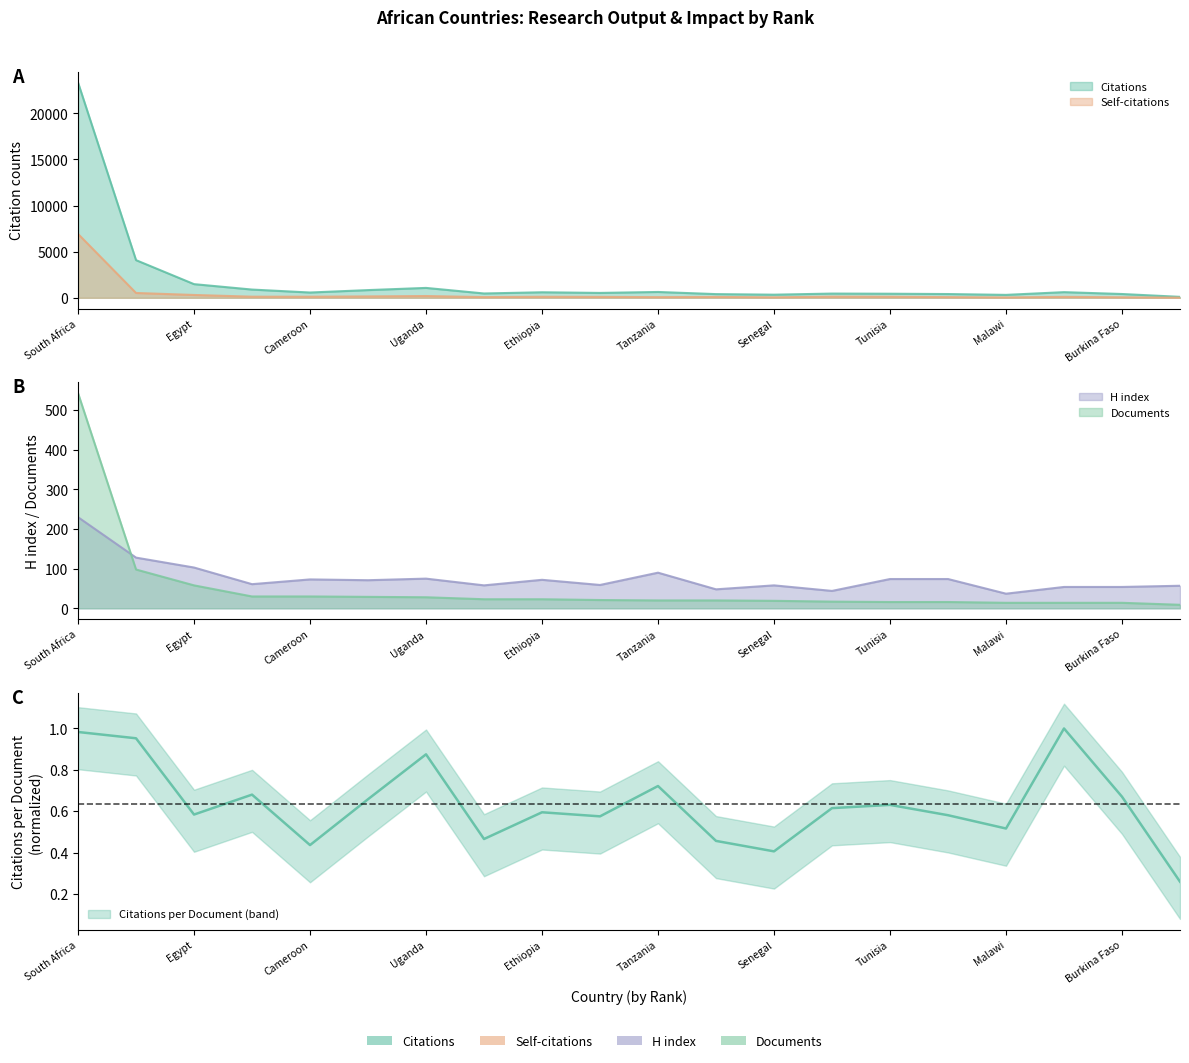

What is the difference between the maximum and minimum values in the Self-citations series?

6910